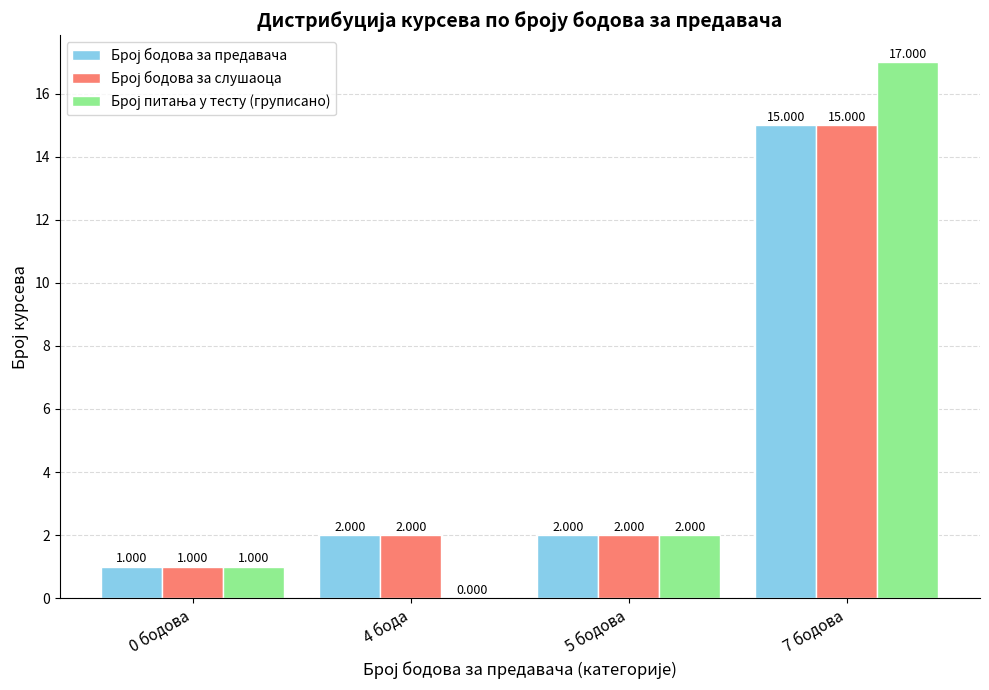

What is the difference between the second highest and minimum values in the Број бодова за слушаоца series?

1